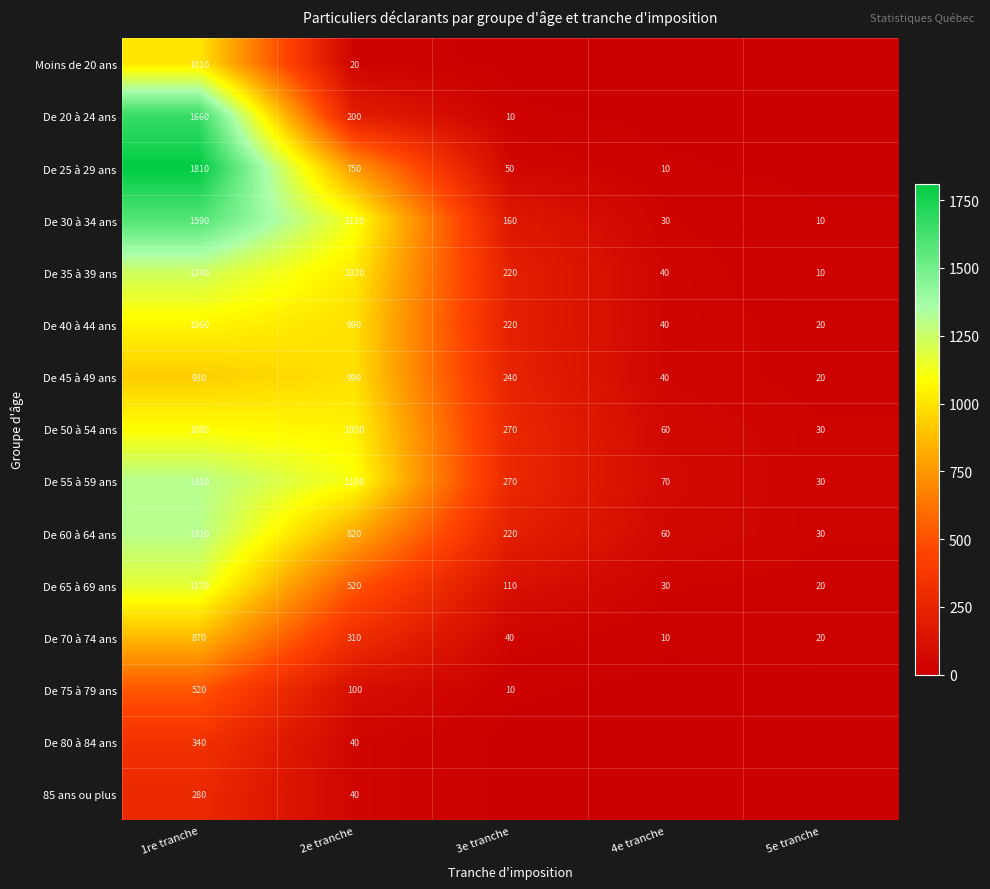

What is the difference between the De 70 à 74 ans values at 3e tranche and 2e tranche?

270